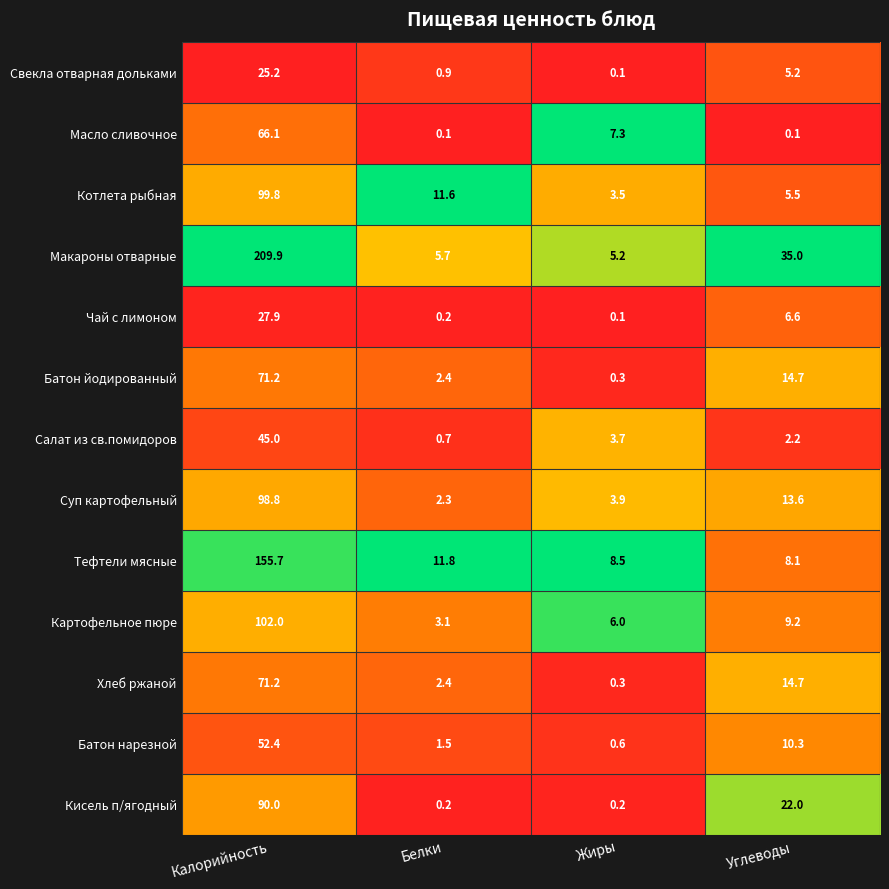

The Батон нарезной series shows 10.3 at Углеводы. True or false?

True